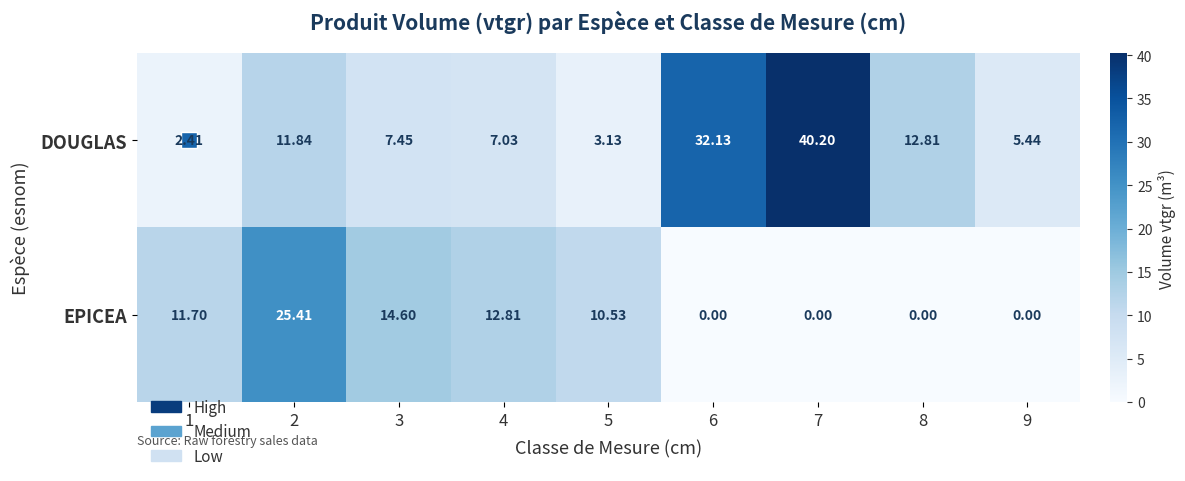

How many distinct data groups are displayed?

2